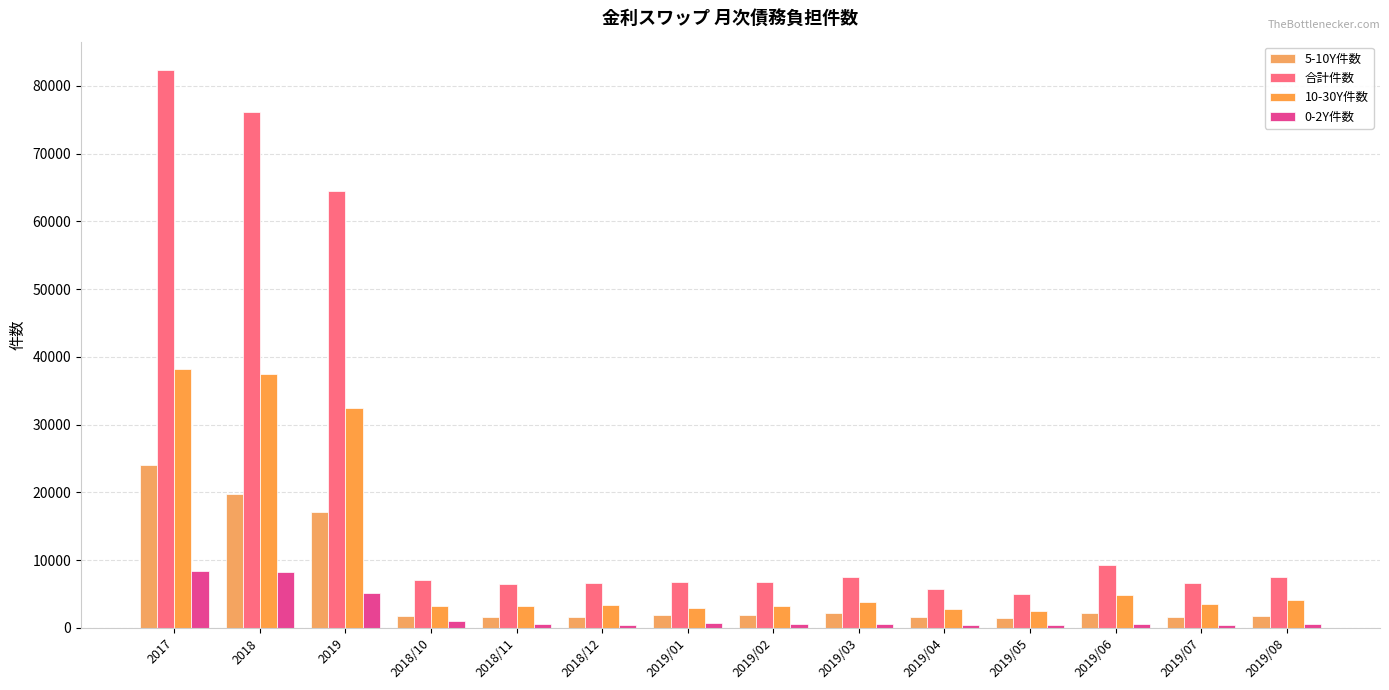

What is the sum of all 合計件数 values?

298397